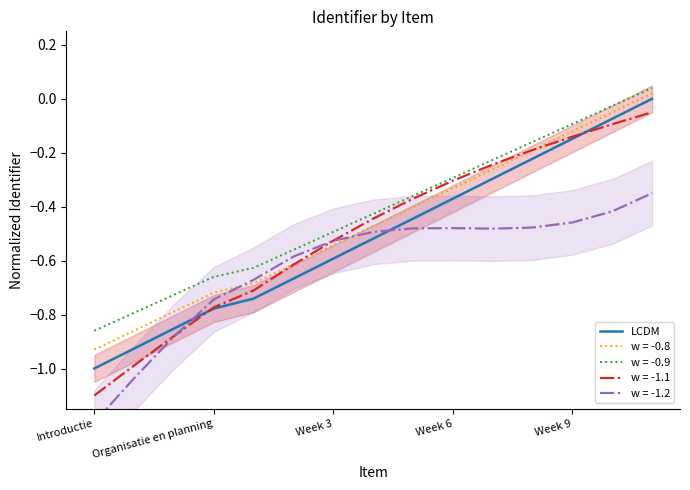

Does the chart have visible grid lines?

No